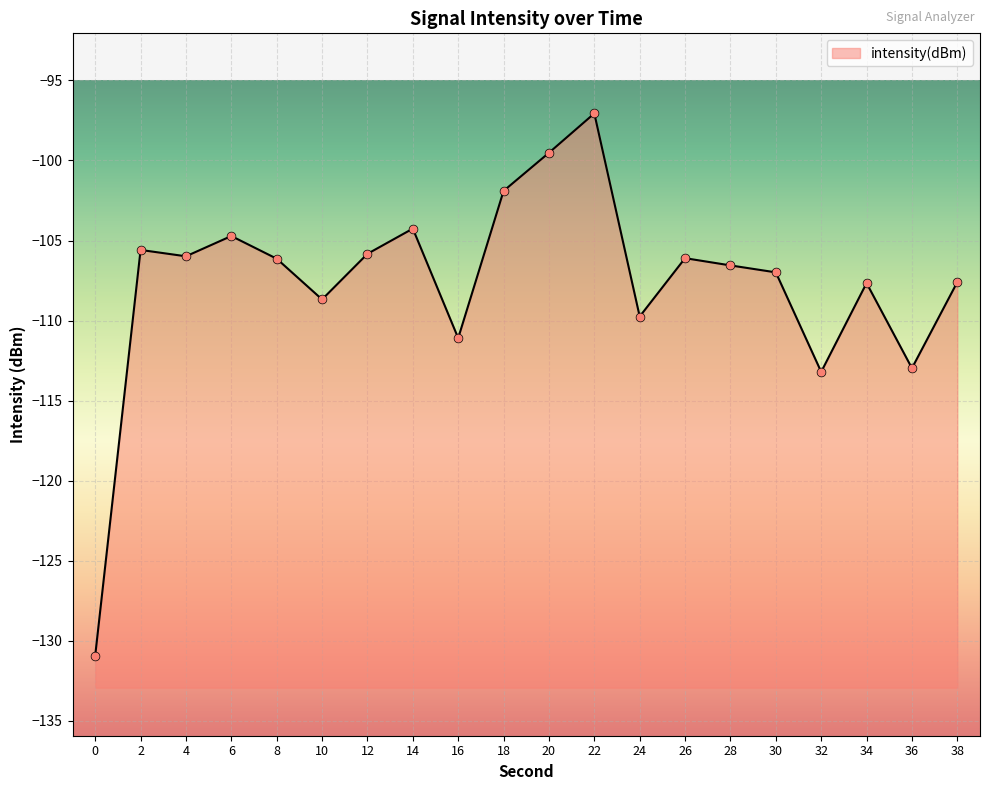

Which has a higher value, 24 or 4?

4